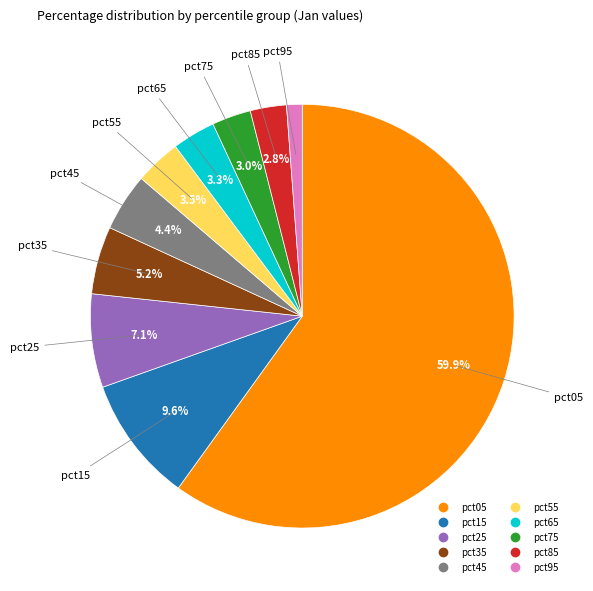

Does pct05 account for over 50% of the chart?

Yes